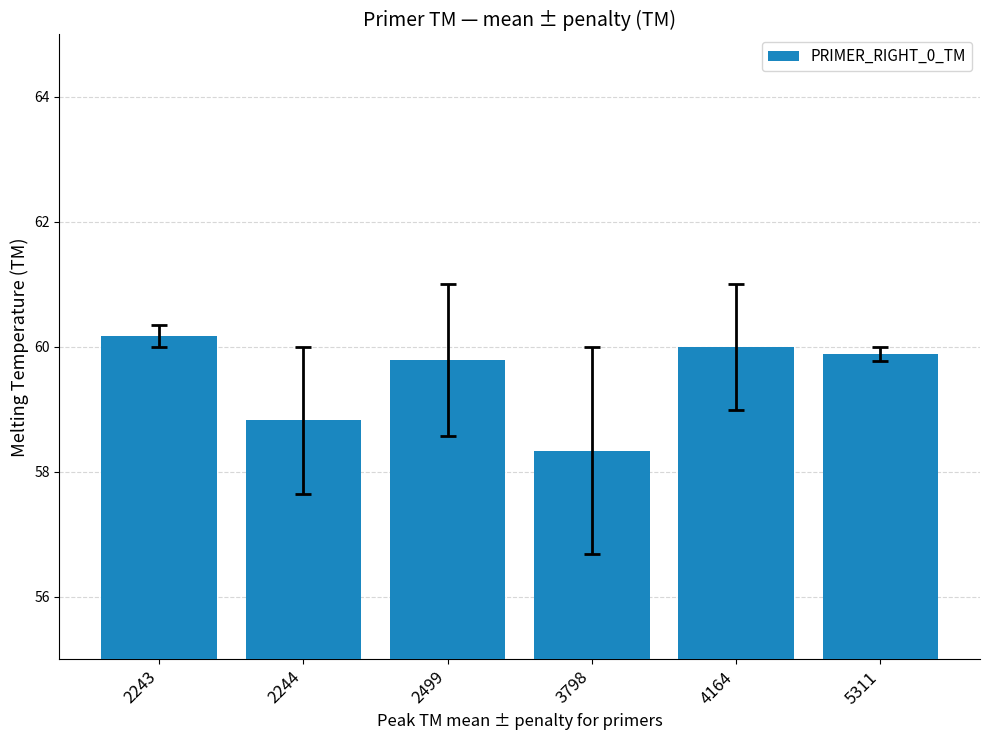

Reading left to right, list all the values displayed in this chart.

2243=60.2	2244=58.8	2499=59.8	3798=58.3	4164=60.0	5311=59.9